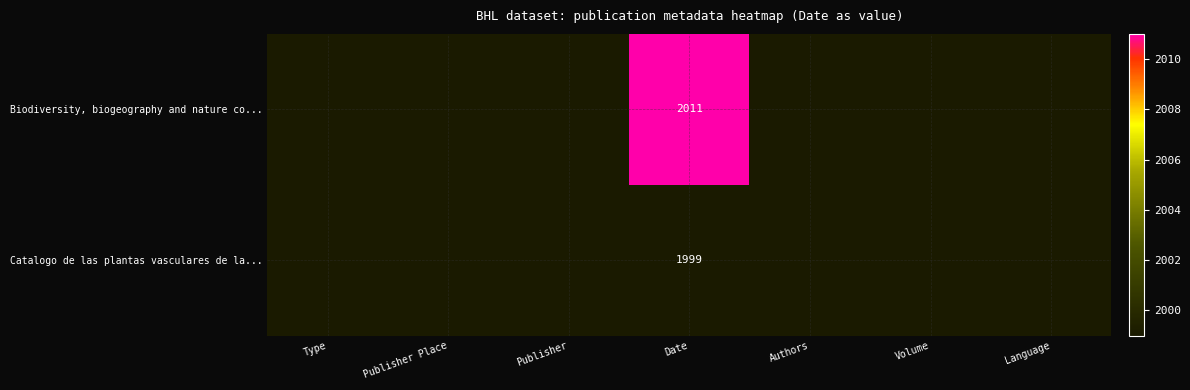

What is the maximum value shown in the chart?

2011